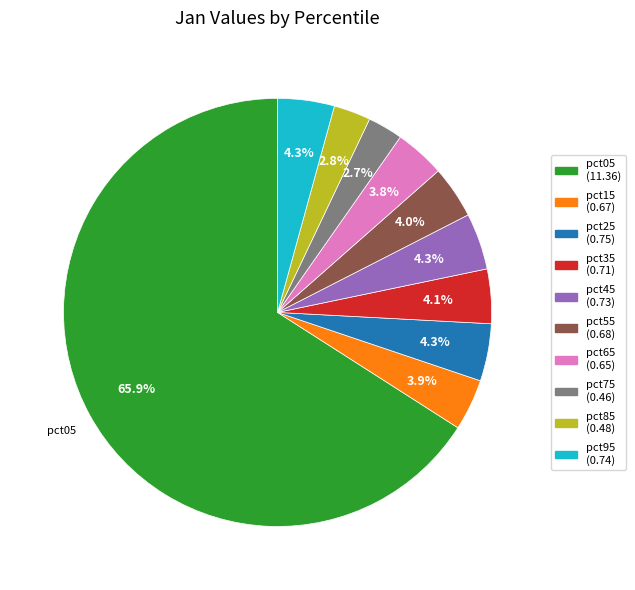

Does pct05 account for over 50% of the chart?

Yes